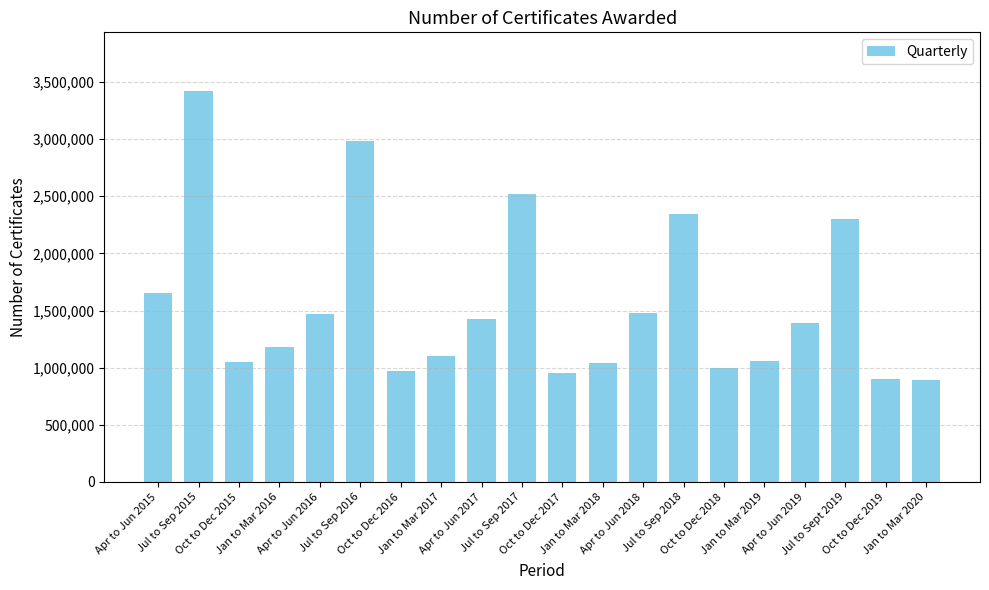

Between Apr to Jun 2015 and Oct to Dec 2015, which is larger?

Apr to Jun 2015